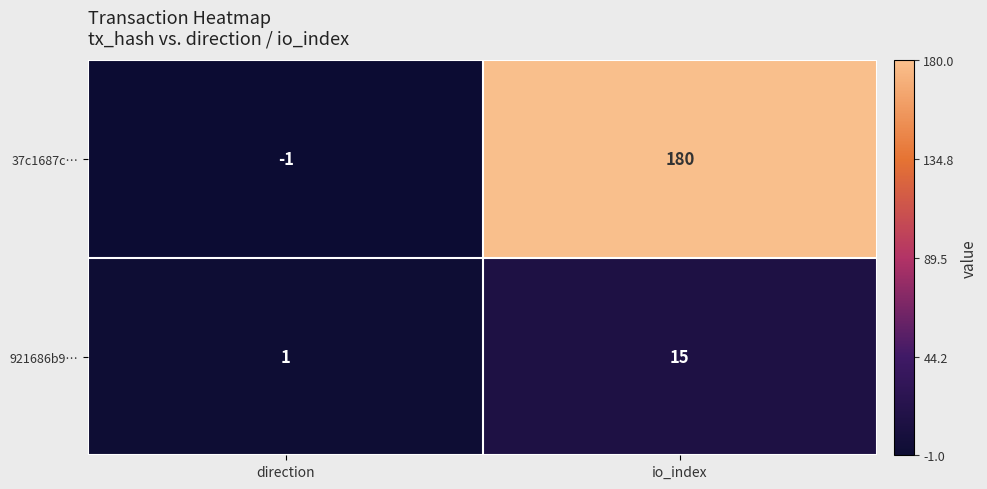

List the series in order of their overall mean, lowest first.

921686b9…, 37c1687c…